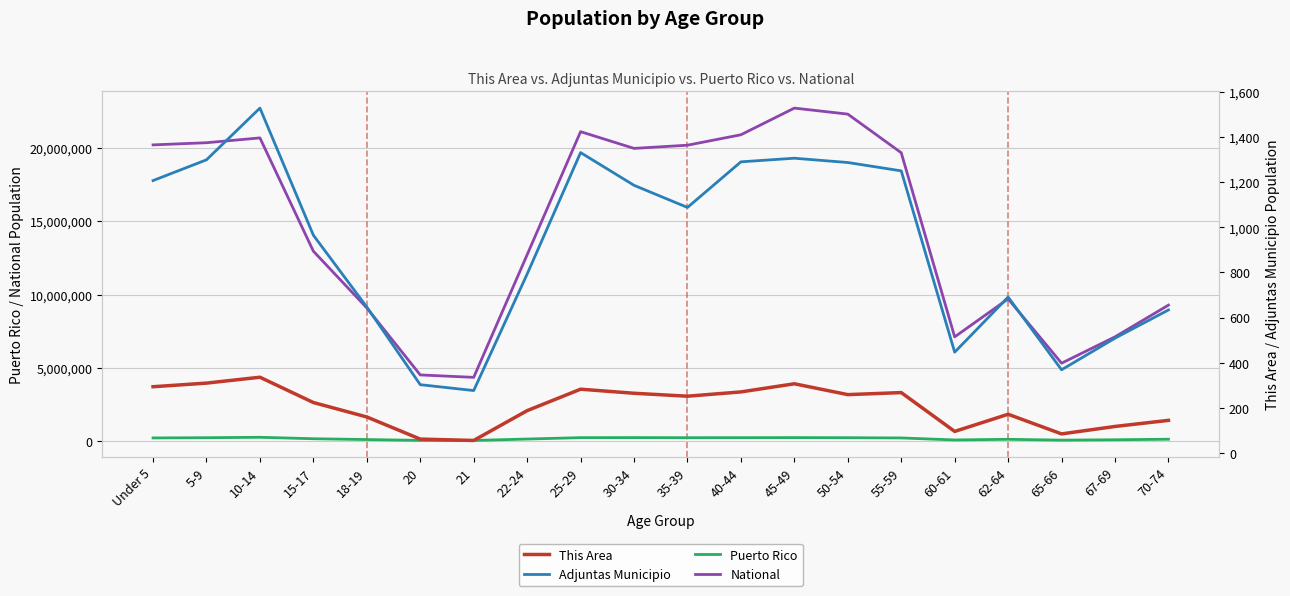

How many values in the This Area series are below 252?

10